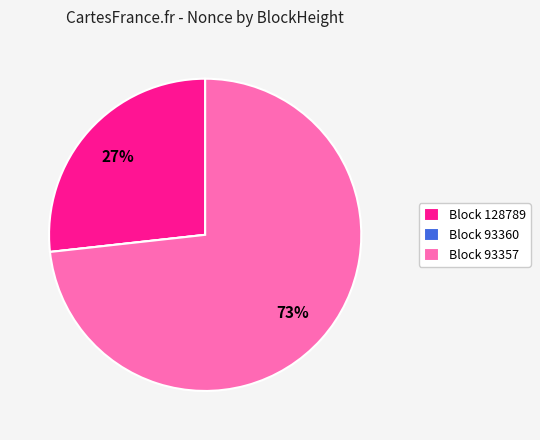

Is there any slice that represents more than half of the pie?

Yes